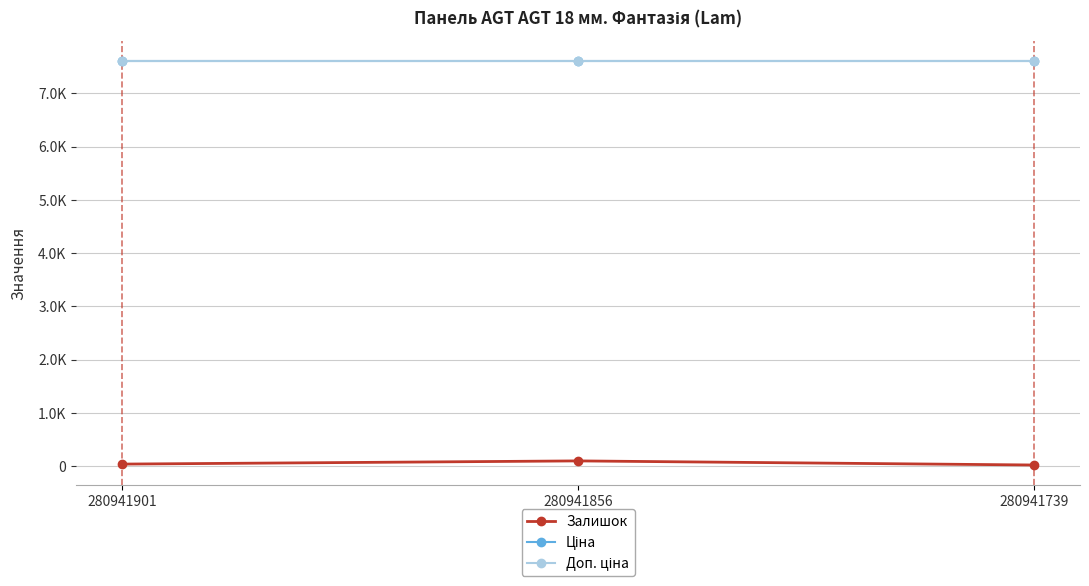

List the series in order of their peak value, lowest first.

Залишок, Ціна, Доп. ціна